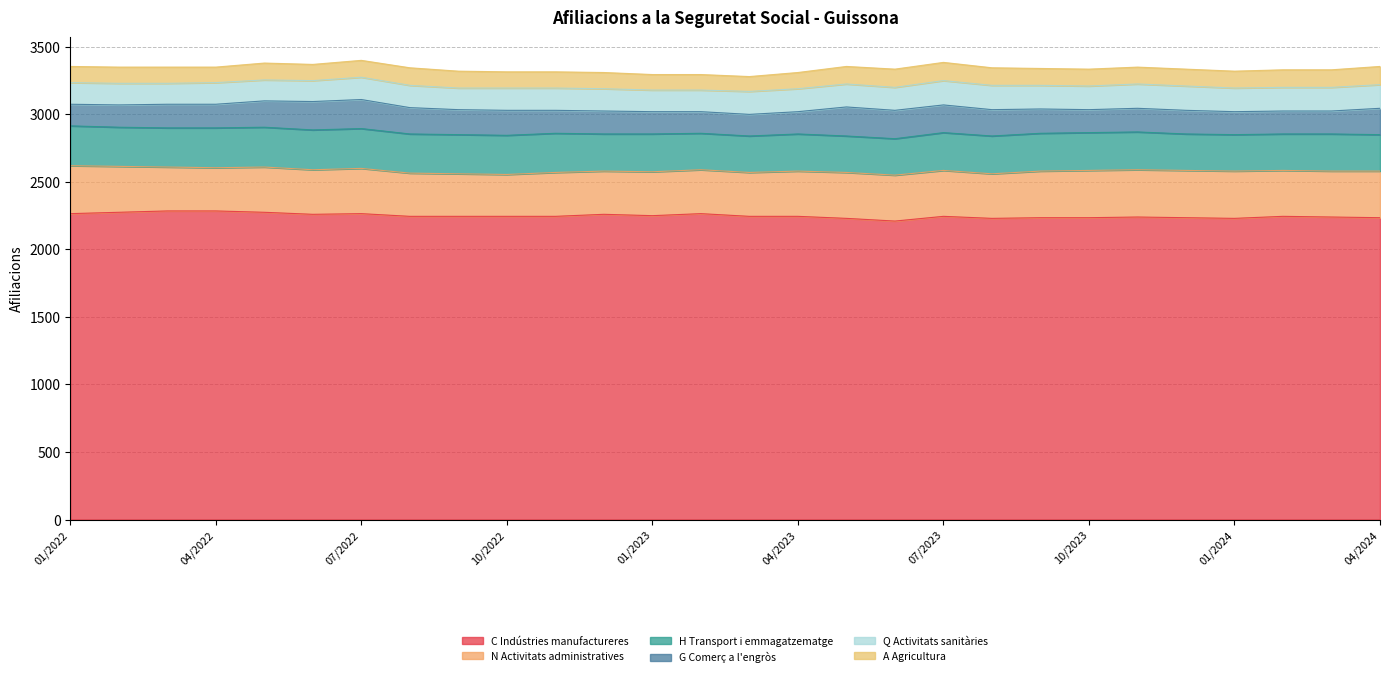

What is the difference between the highest and lowest values at 10/2023?

2110